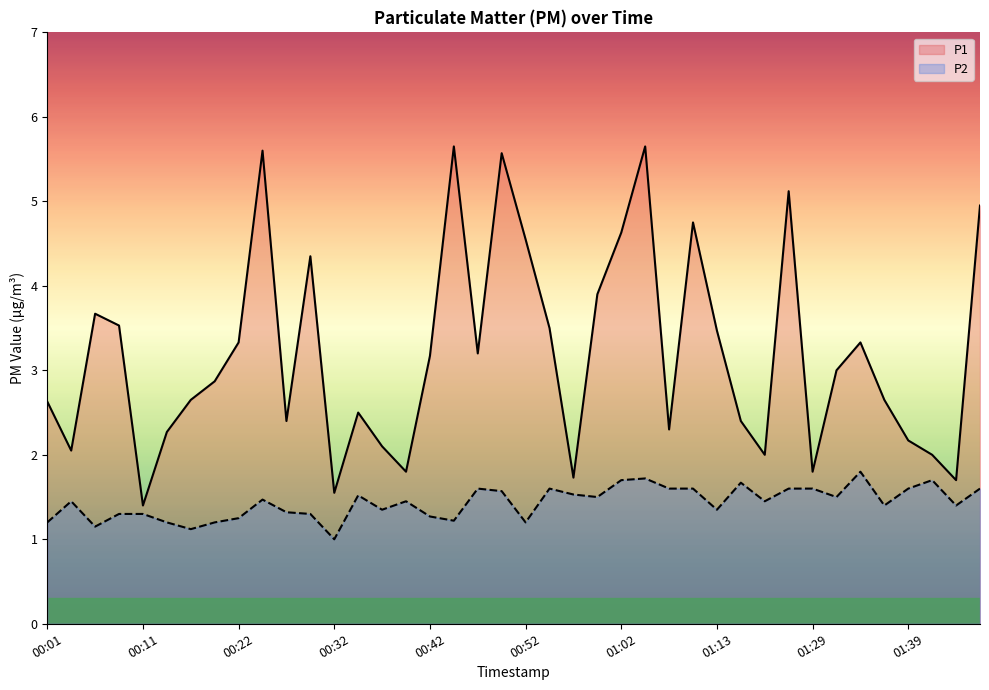

What is the sum of the P1 values at 01:20 and 01:00?

9.0